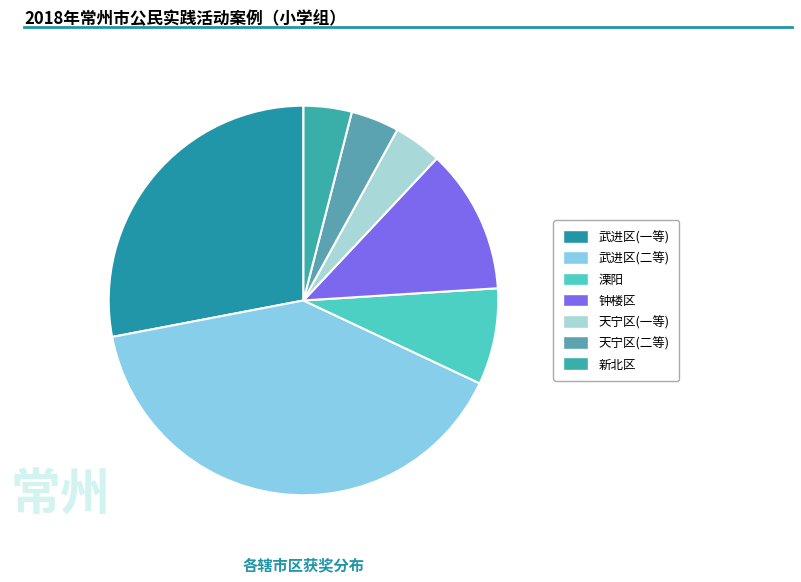

How many segments does this pie chart have?

7